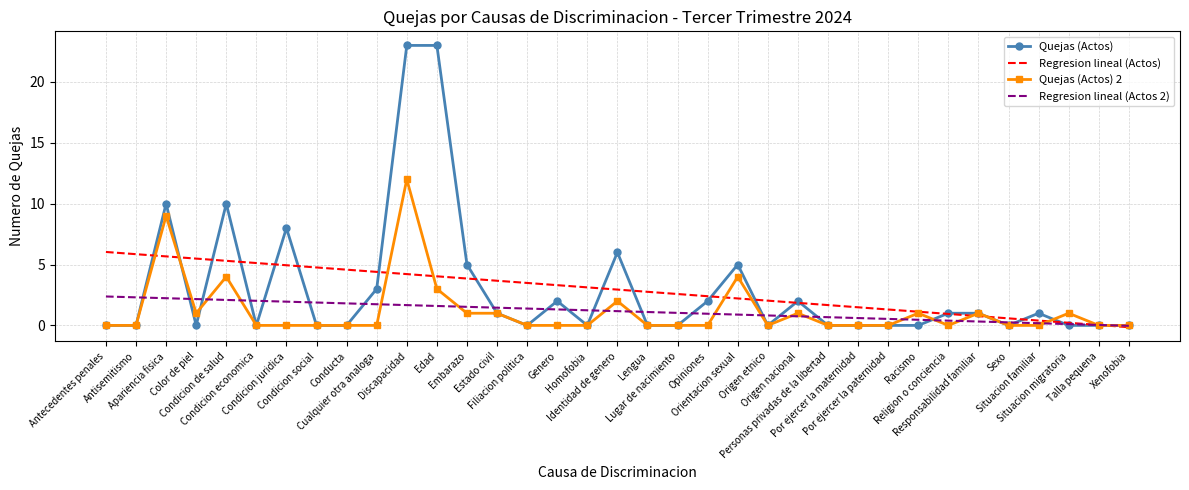

What is the maximum value shown in the chart?

23.0